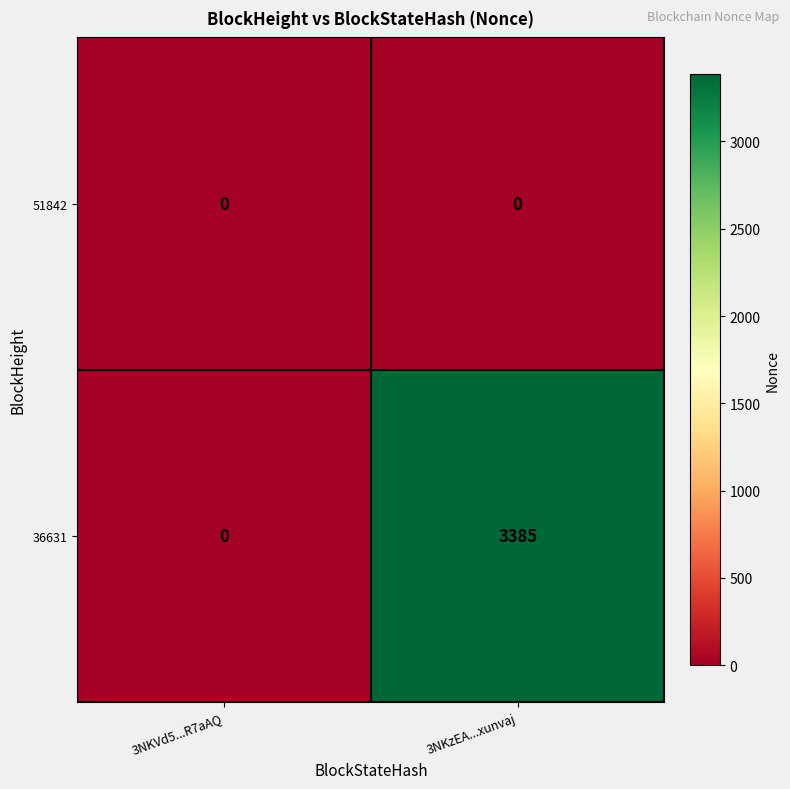

At 3NKzEA...xunvaj, list the series in order from smallest to largest.

51842, 36631